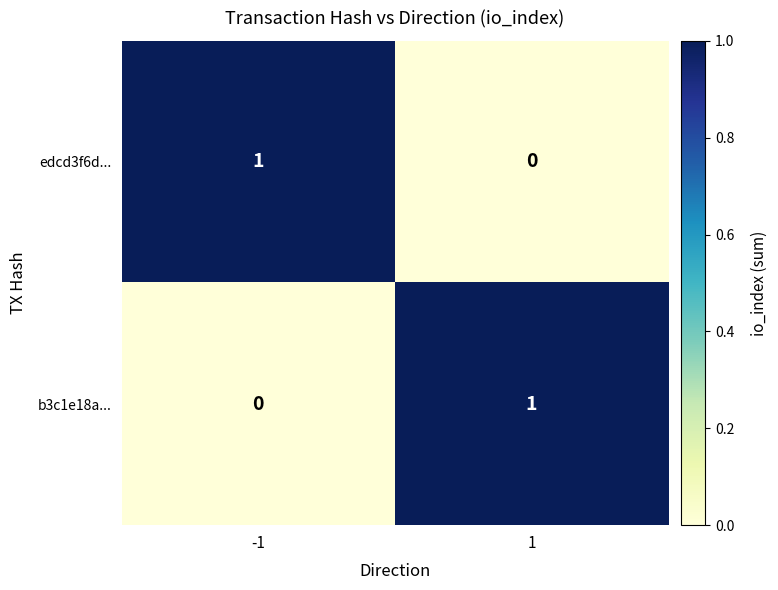

At how many categories does at least one series exceed 0?

2